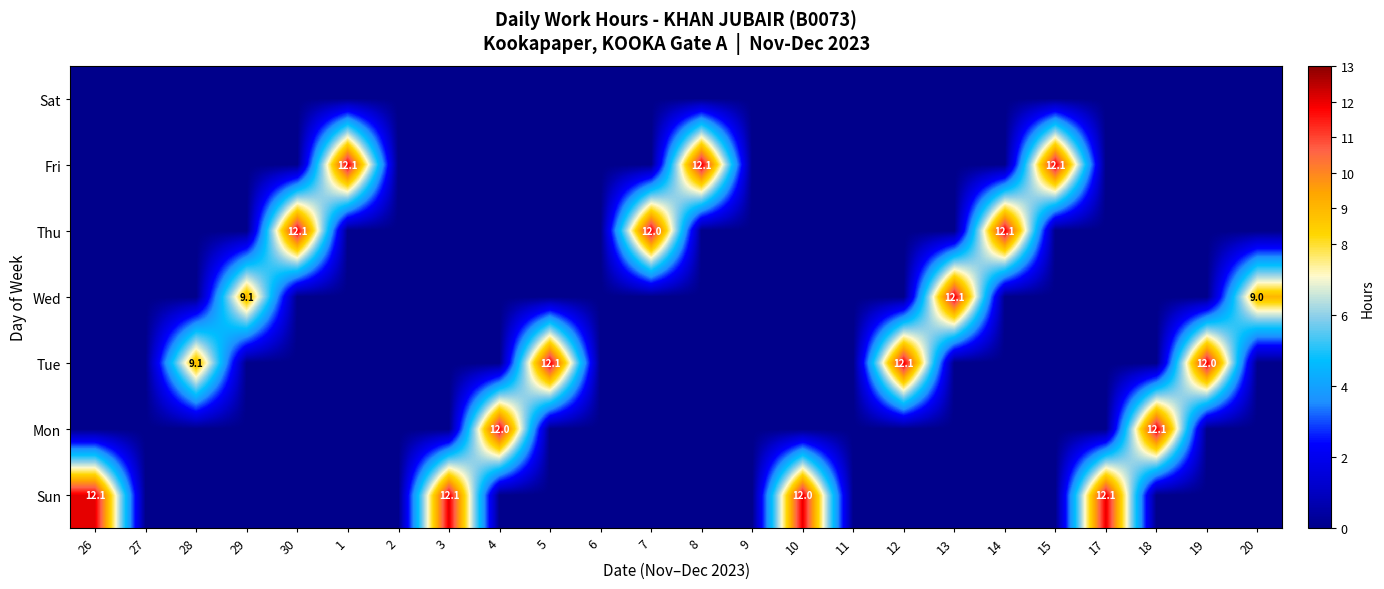

The value of Fri at 15 is 12.1. True or false?

True